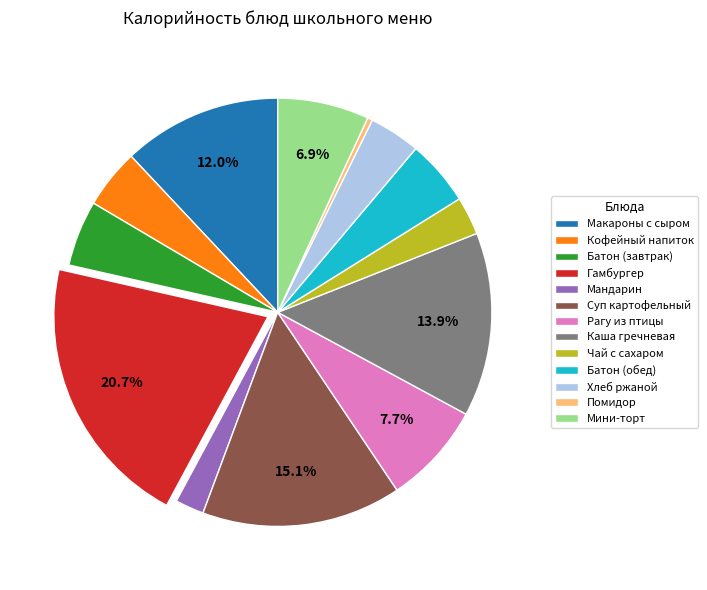

To the nearest percent, what percentage of the pie is Хлеб ржаной?

4%